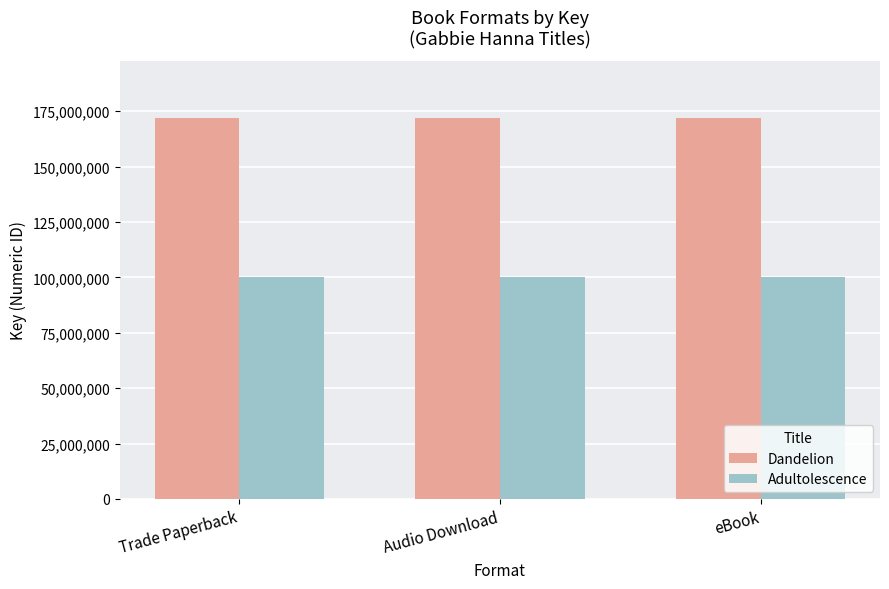

What is the spread (max minus min) of values at Trade Paperback?

71692027